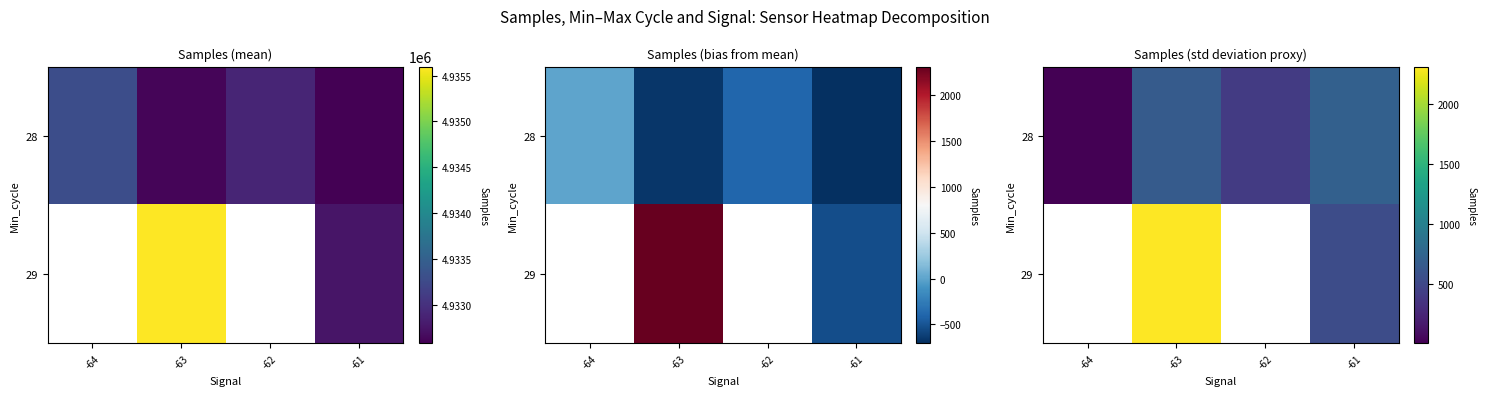

What is the sum of the 28 values at -64 and -63?

671.8